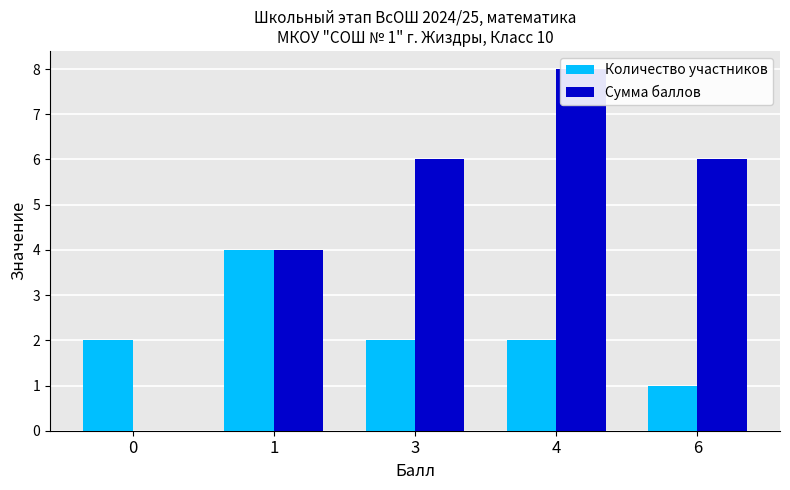

Rank the series by their average value, from highest to lowest.

Сумма баллов, Количество участников